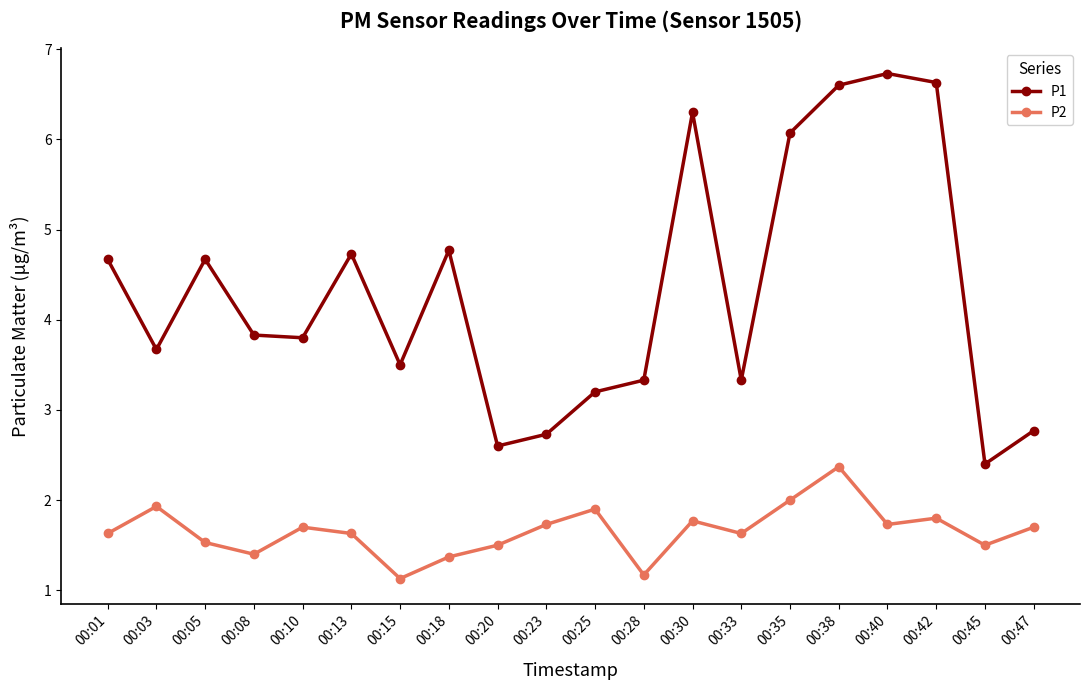

What is the value of the P1 point at the 8th from the left?

4.8